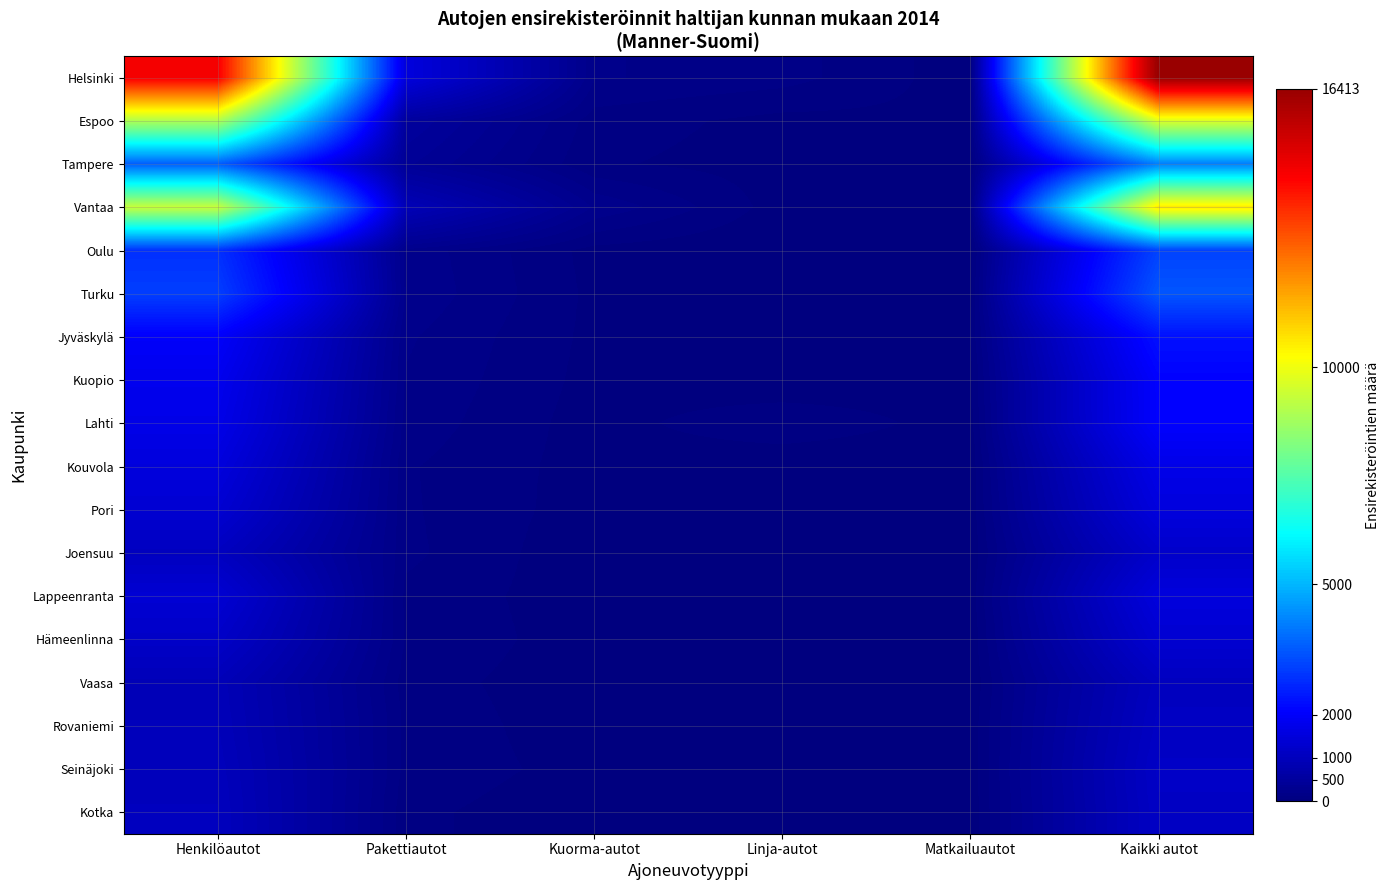

At Henkilöautot, list the series in order from largest to smallest.

Helsinki, Vantaa, Espoo, Tampere, Turku, Oulu, Jyväskylä, Kuopio, Lahti, Kouvola, Lappeenranta, Pori, Hämeenlinna, Joensuu, Kotka, Seinäjoki, Rovaniemi, Vaasa